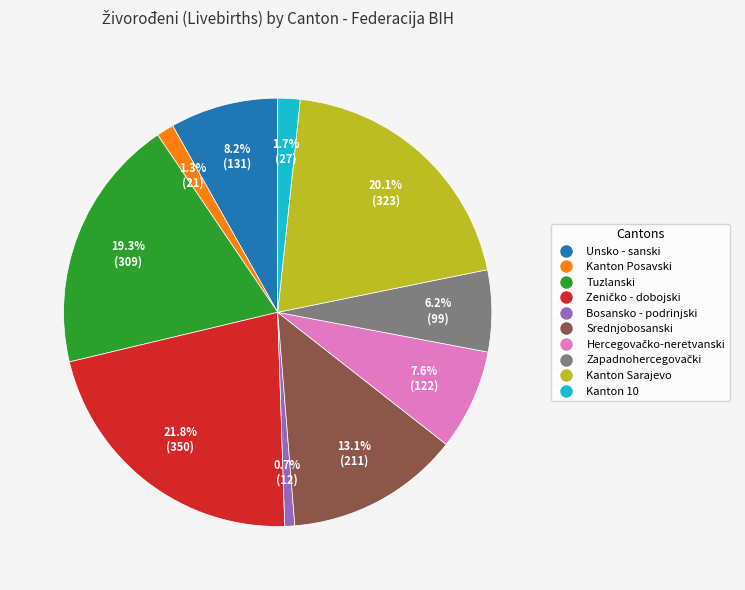

Does any single category account for the majority?

No